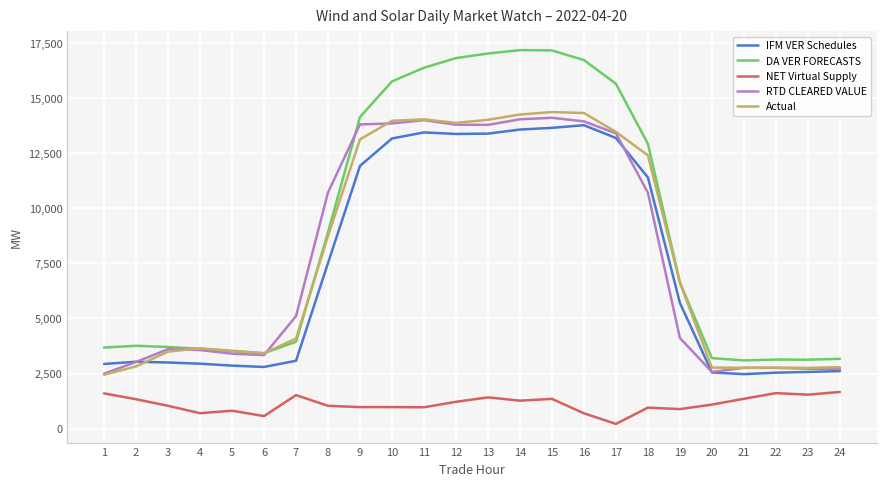

True or false: NET Virtual Supply and RTD CLEARED VALUE cross at least once.

False